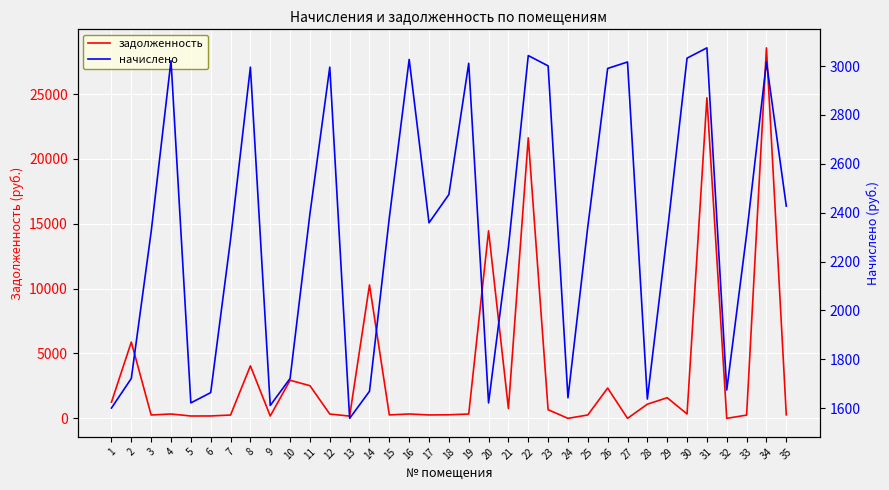

How many values in задолженность are above zero?

32